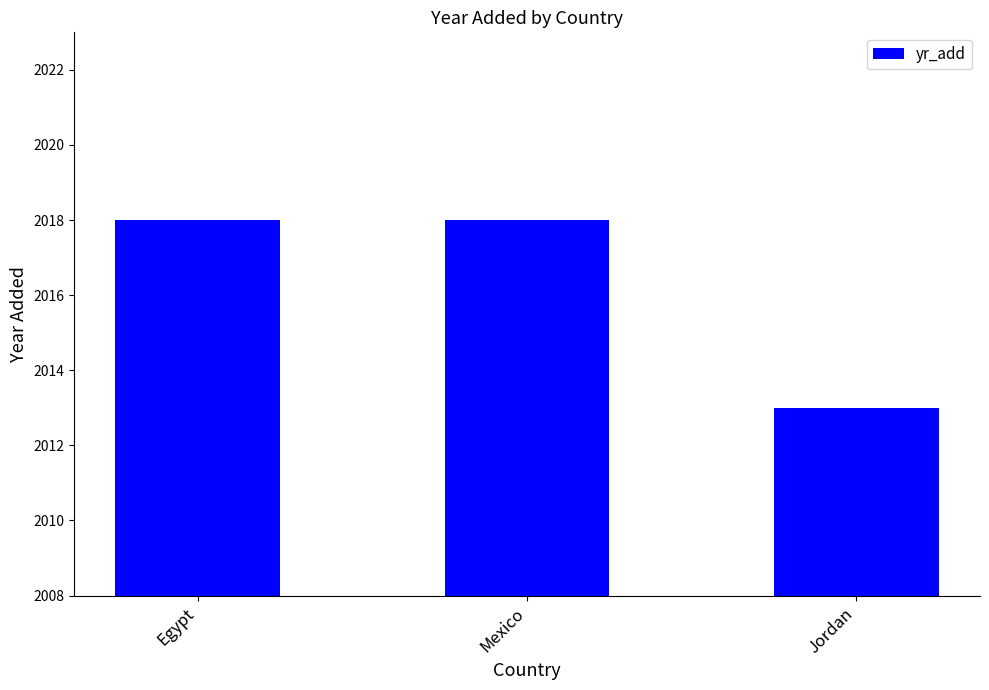

How many data points does each series have?

3